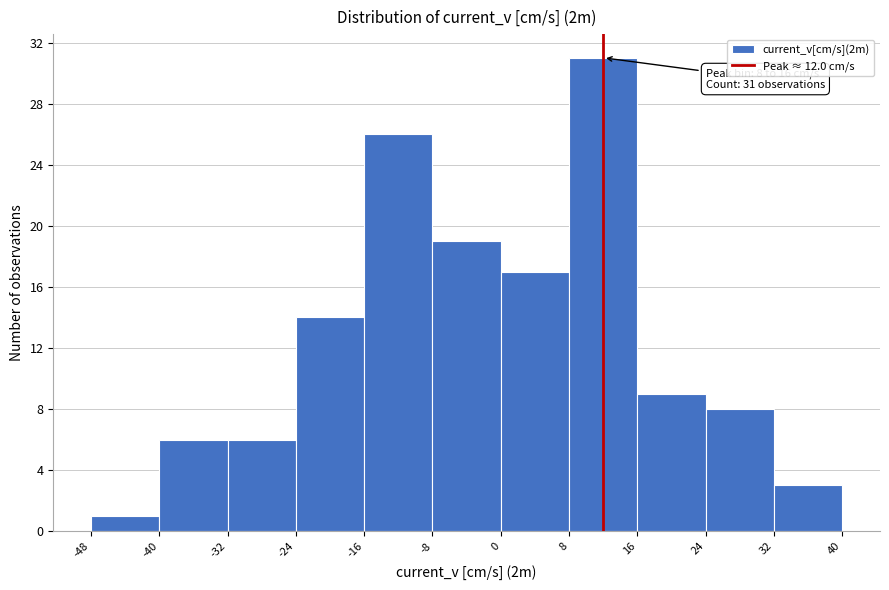

Which range on the x-axis has the tallest bar?

8 to 16